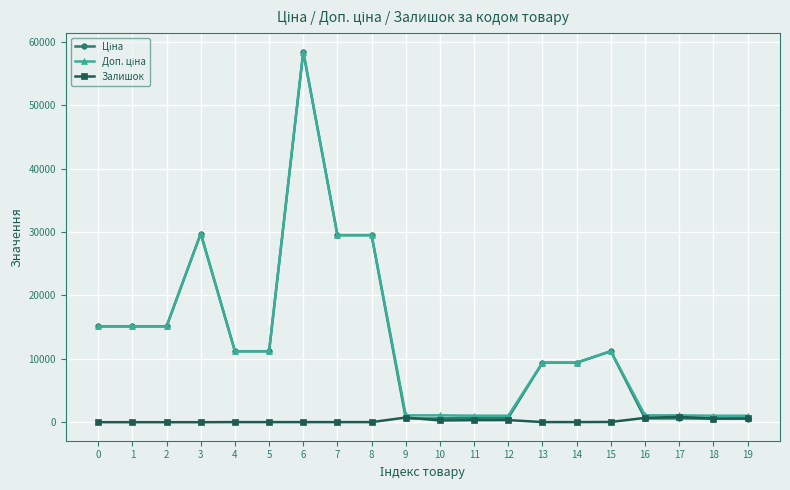

At how many categories does at least one series exceed 21137?

4